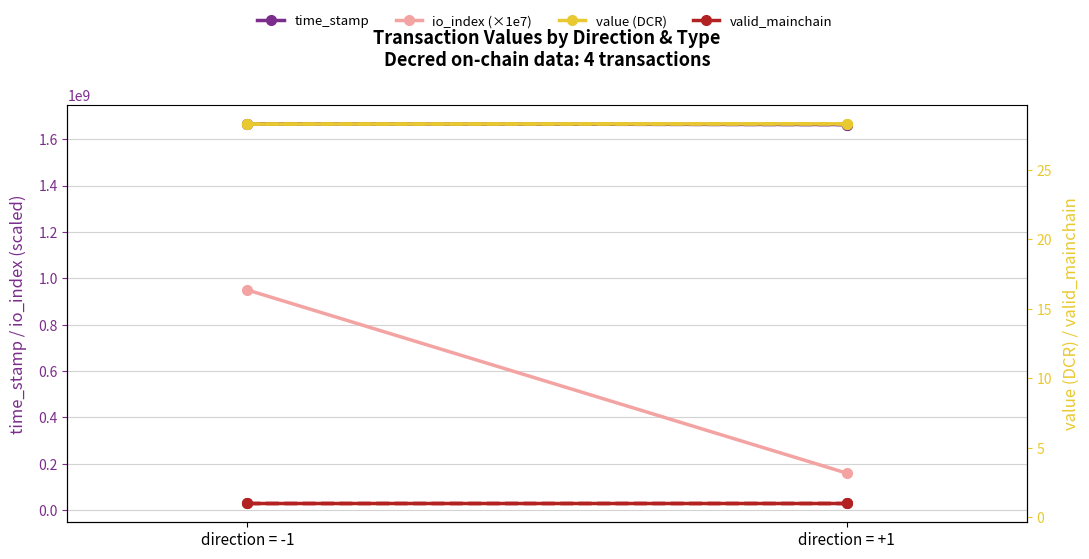

The value of value (DCR) at direction = +1 is 39.6. True or false?

False